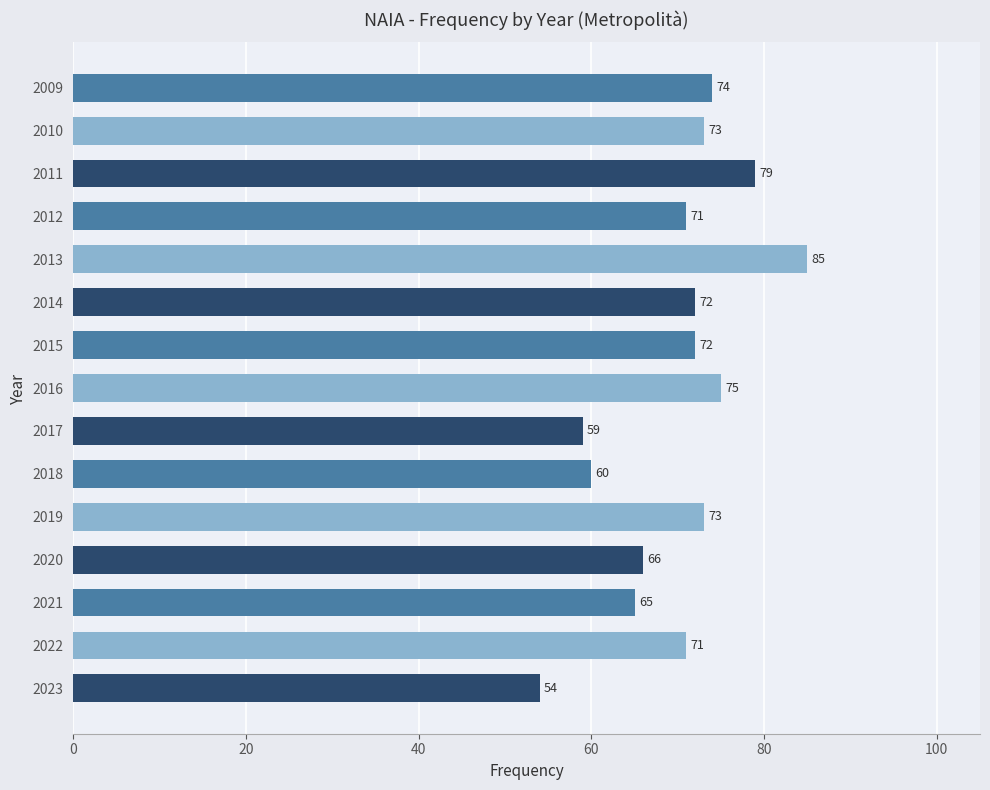

Does the chart contain any negative values?

No